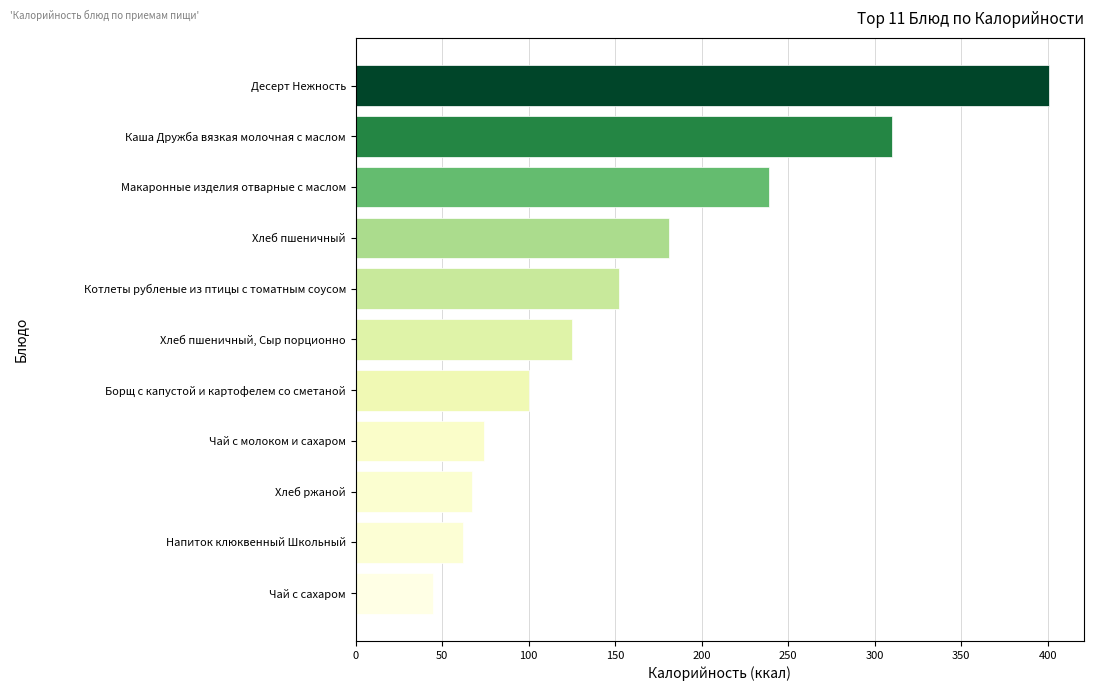

What is the greatest value displayed?

401